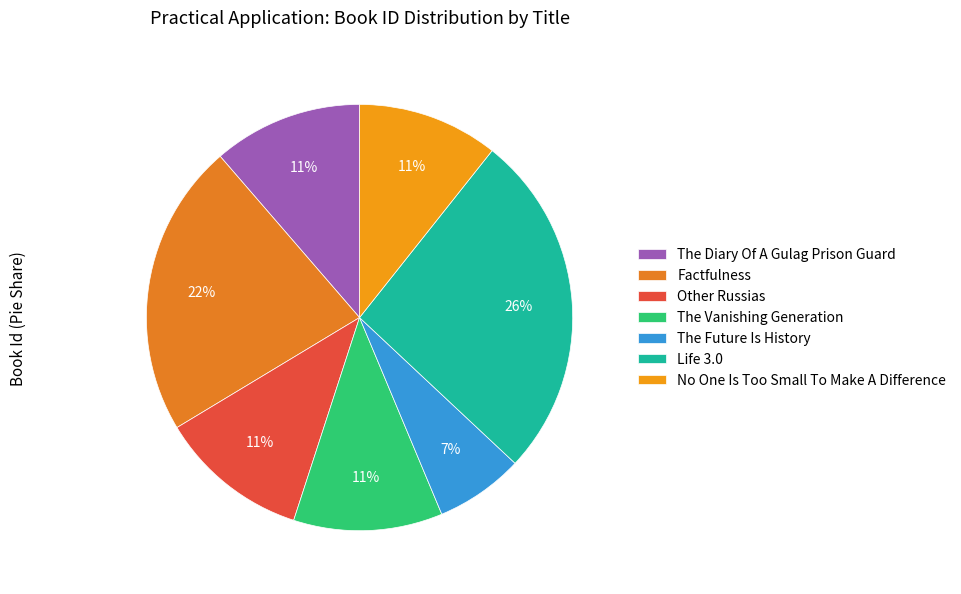

What is the smallest slice in the pie chart?

The Future Is History